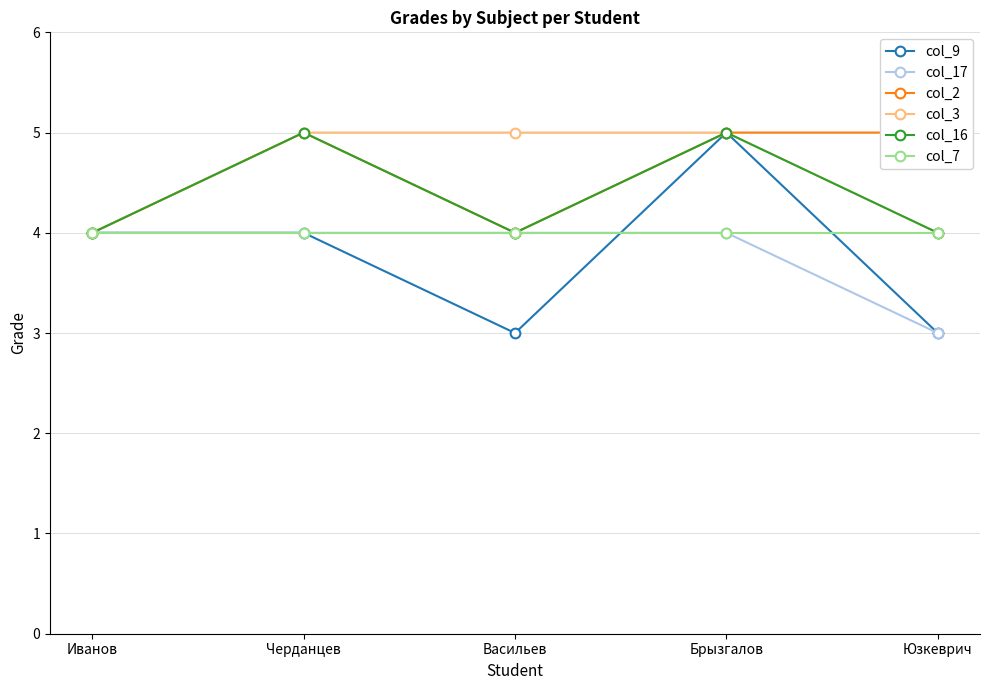

Where is the first local minimum for col_9?

Васильев